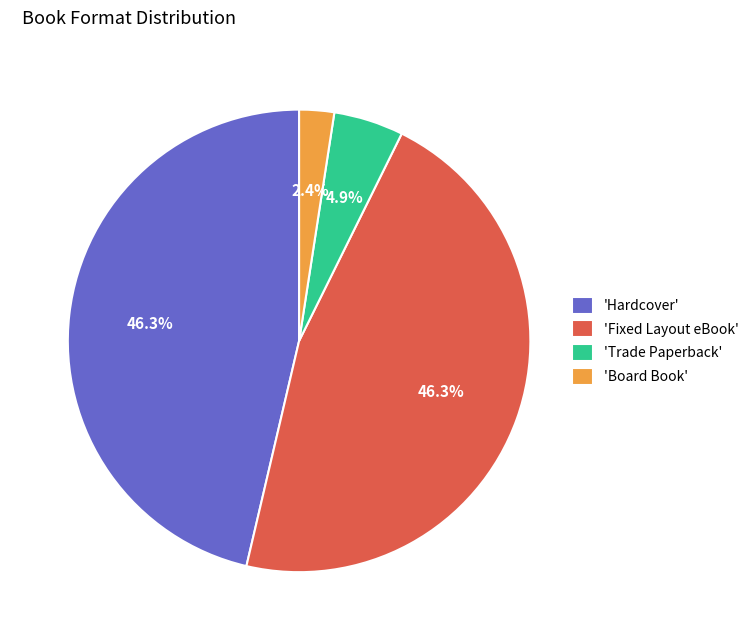

Combined, what portion of the pie is 'Board Book' and 'Trade Paperback'?

7.3%